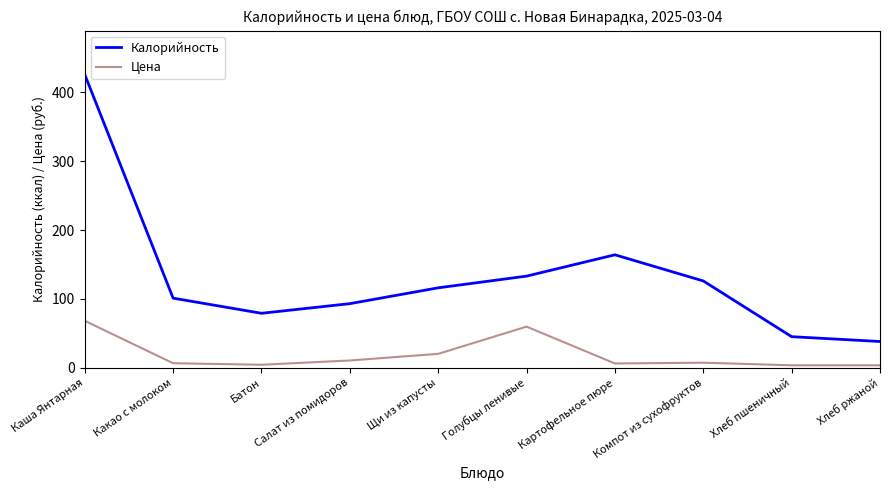

What is the approximate value of Калорийность at Щи из капусты?

116.0